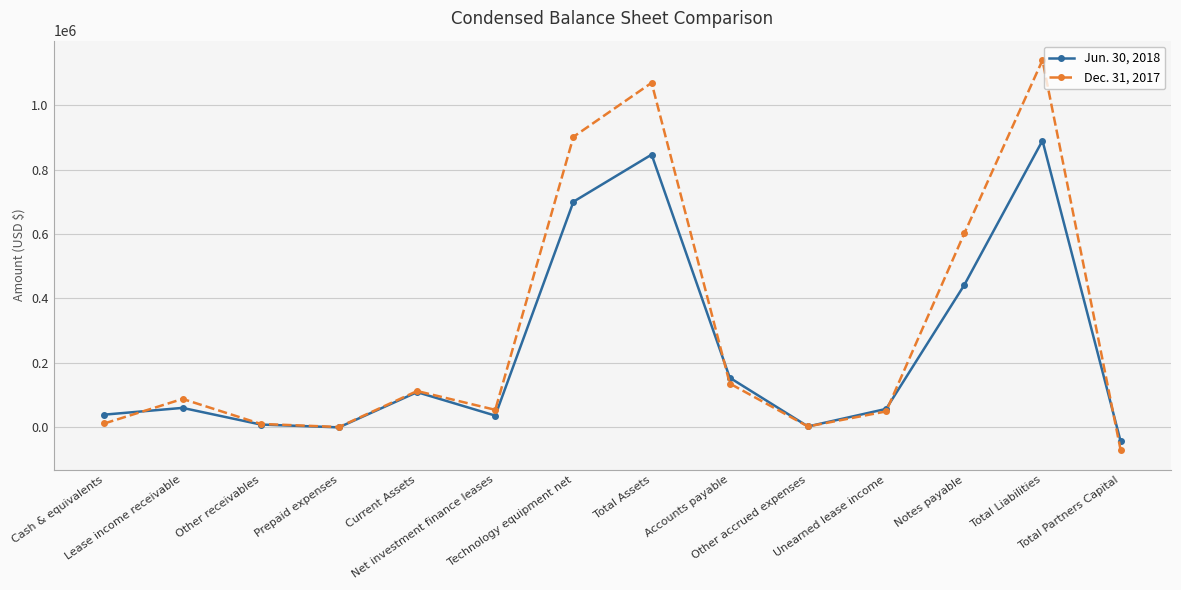

What is the difference between the highest and lowest values at Total Assets?

222696